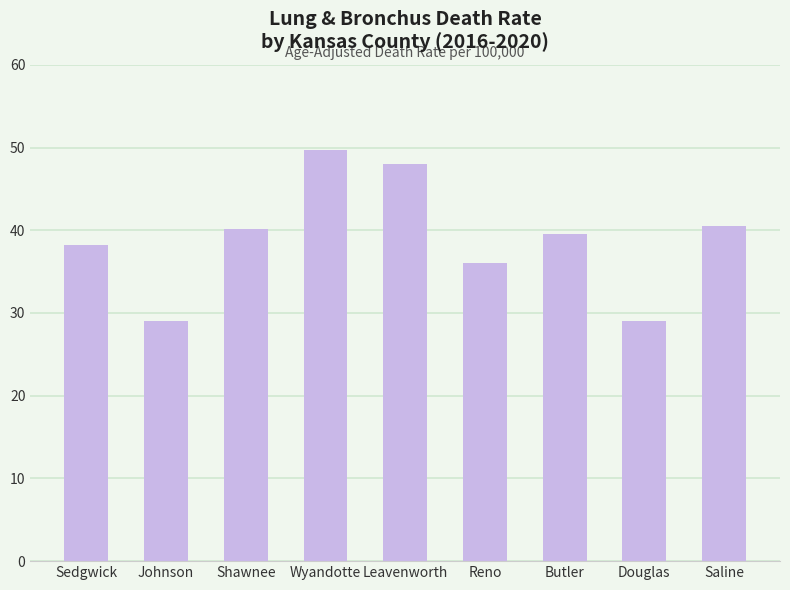

What is the difference between the values at Wyandotte and Douglas?

20.7